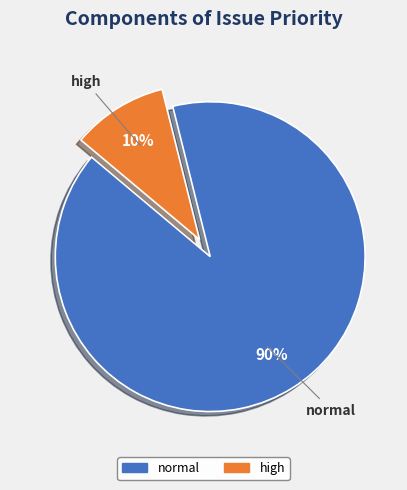

Do high and normal together represent more than half of the pie?

Yes